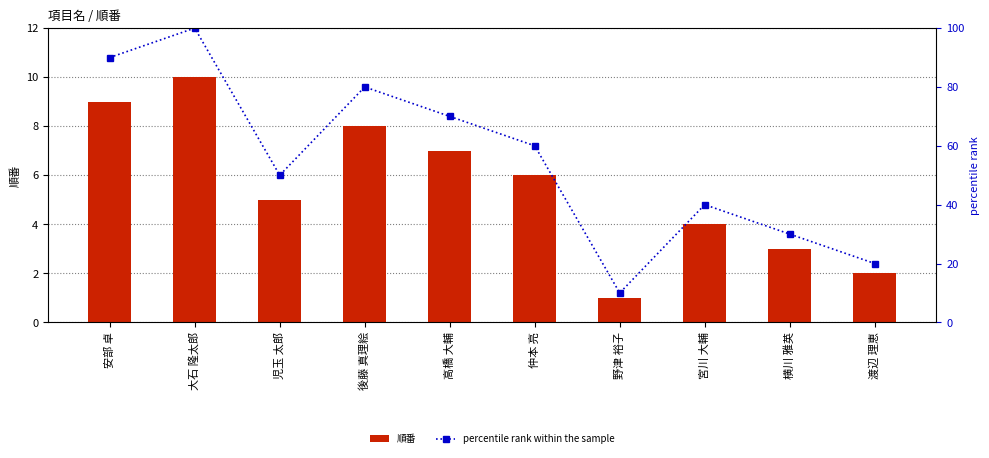

Are the bars horizontal?

No